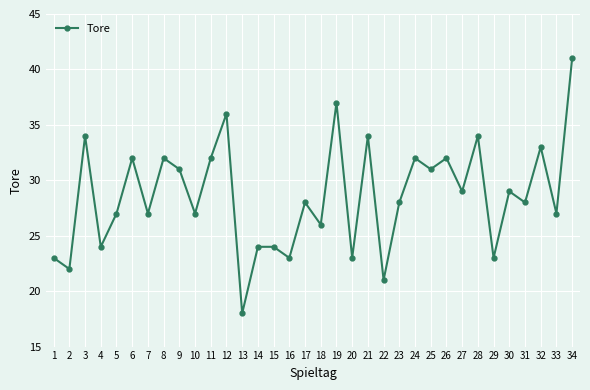

Reading left to right, list all the values displayed in this chart.

23	22	34	24	27	32	27	32	31	27	32	36	18	24	24	23	28	26	37	23	34	21	28	32	31	32	29	34	23	29	28	33	27	41